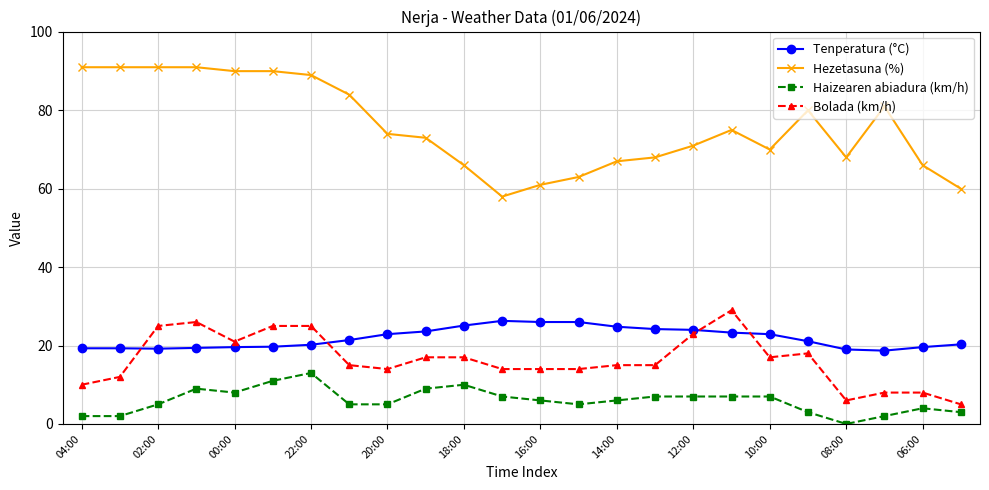

What is the greatest value displayed?

91.0